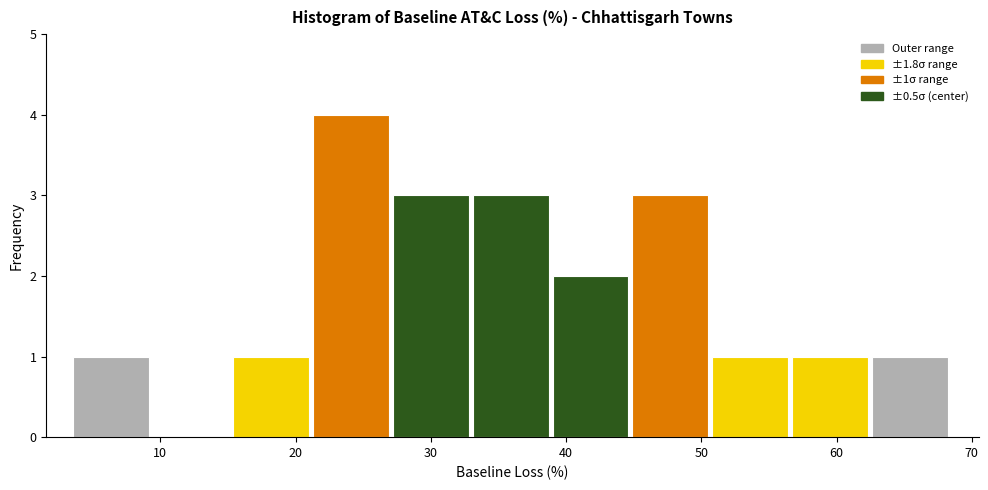

Which range on the x-axis has the tallest bar?

21 to 27